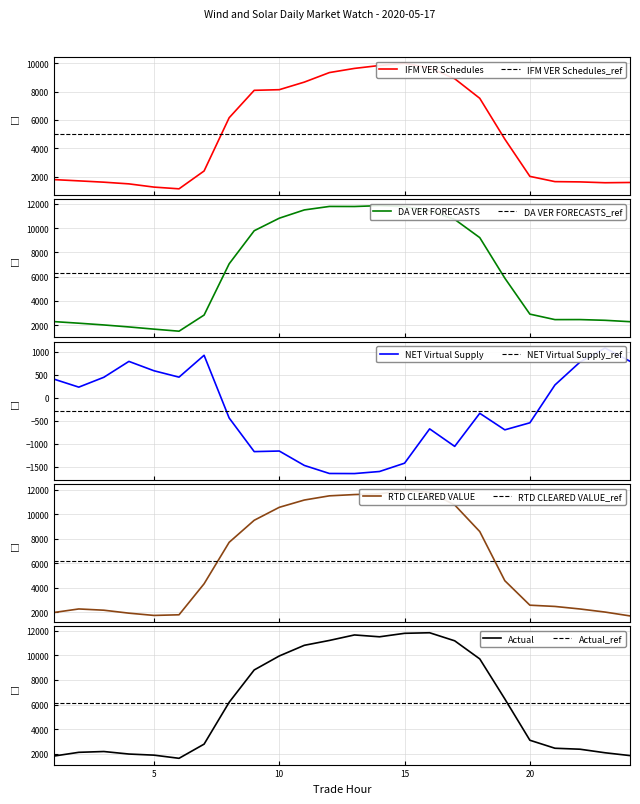

At which label does RTD CLEARED VALUE reach its peak?

15